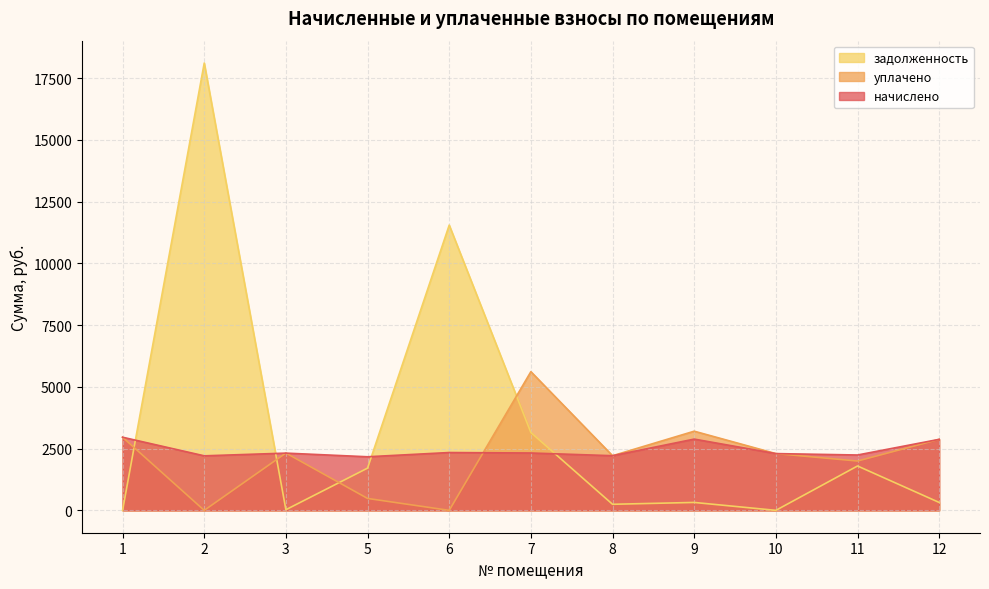

What is the spread (max minus min) of values at 7?

3294.0